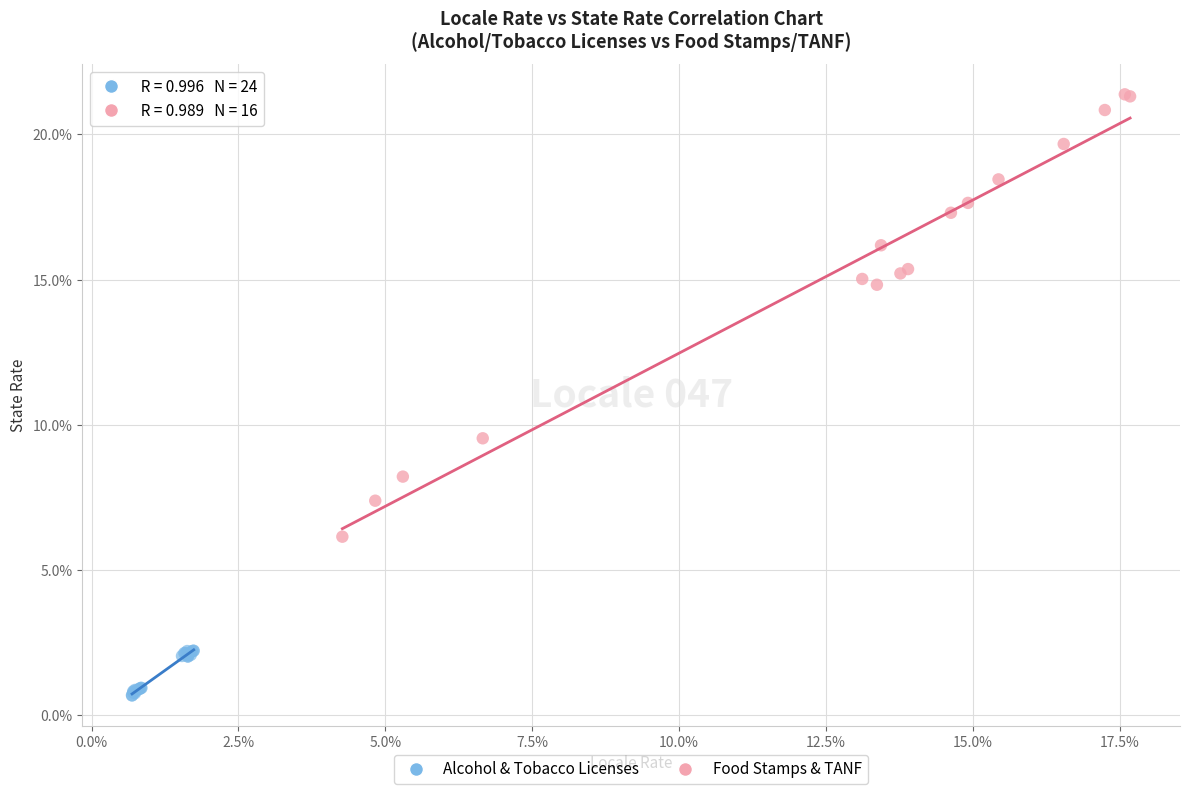

Which series contains the highest Y value?

Food Stamps & TANF